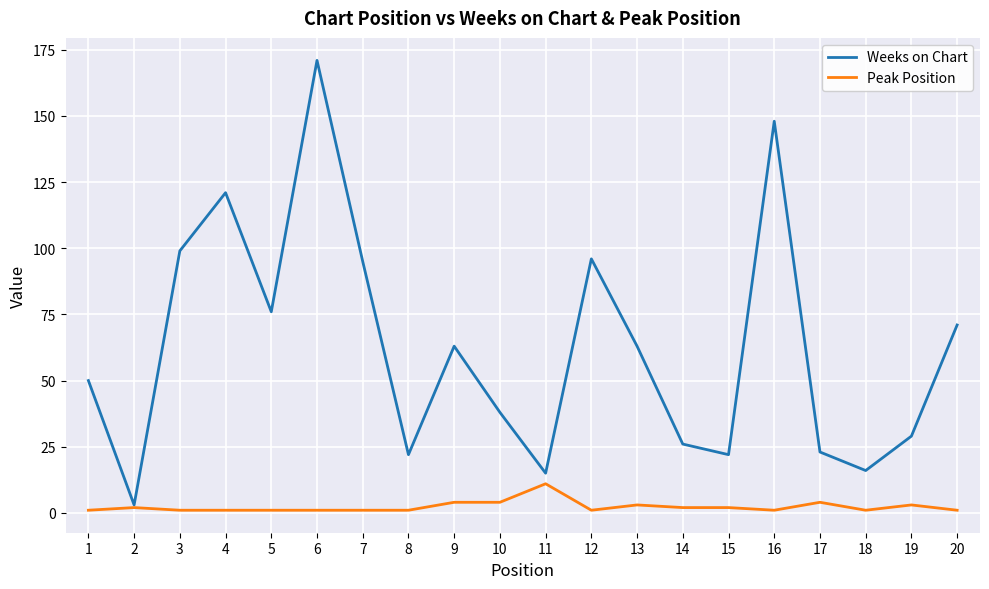

Is it true that Weeks on Chart equals 76 at 5?

True